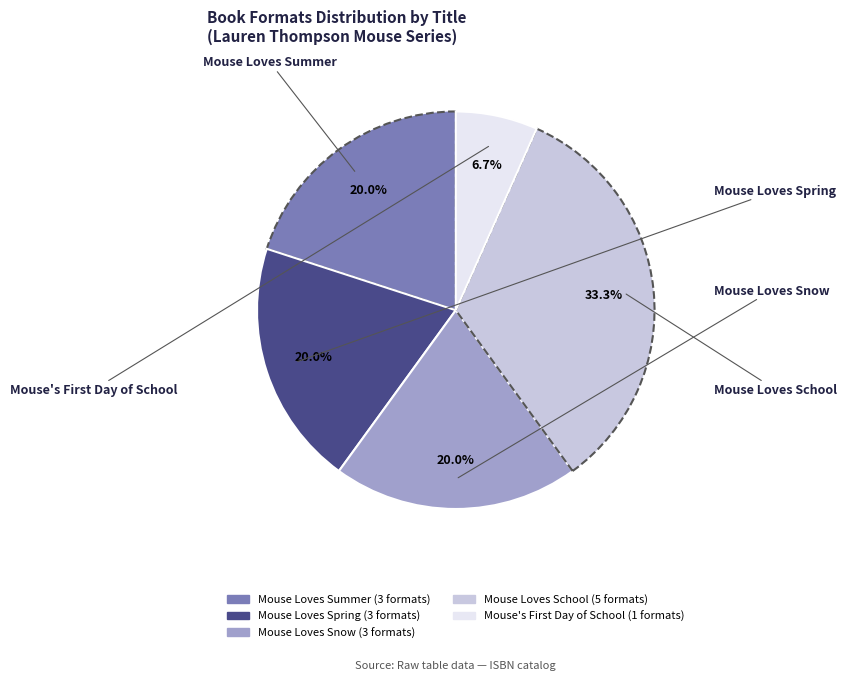

Does any single category account for the majority?

No